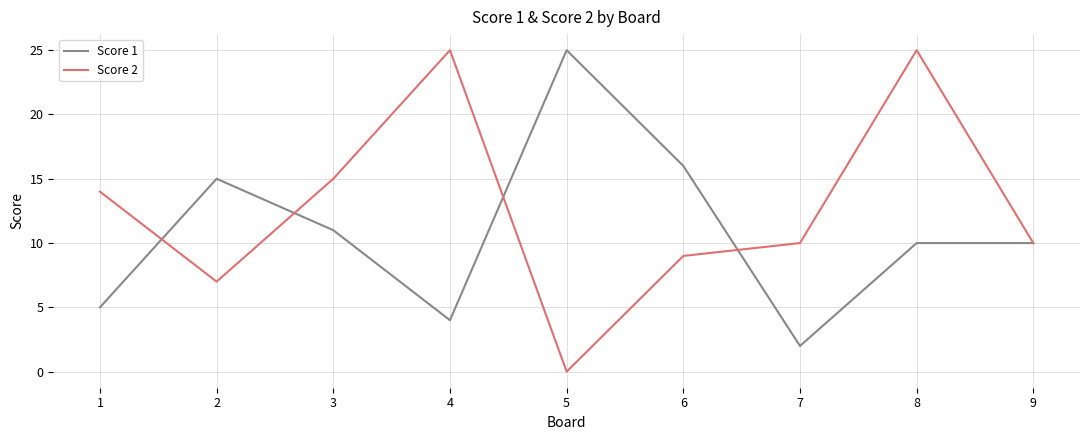

True or false: Score 2 has a value of 22 at 1.

False